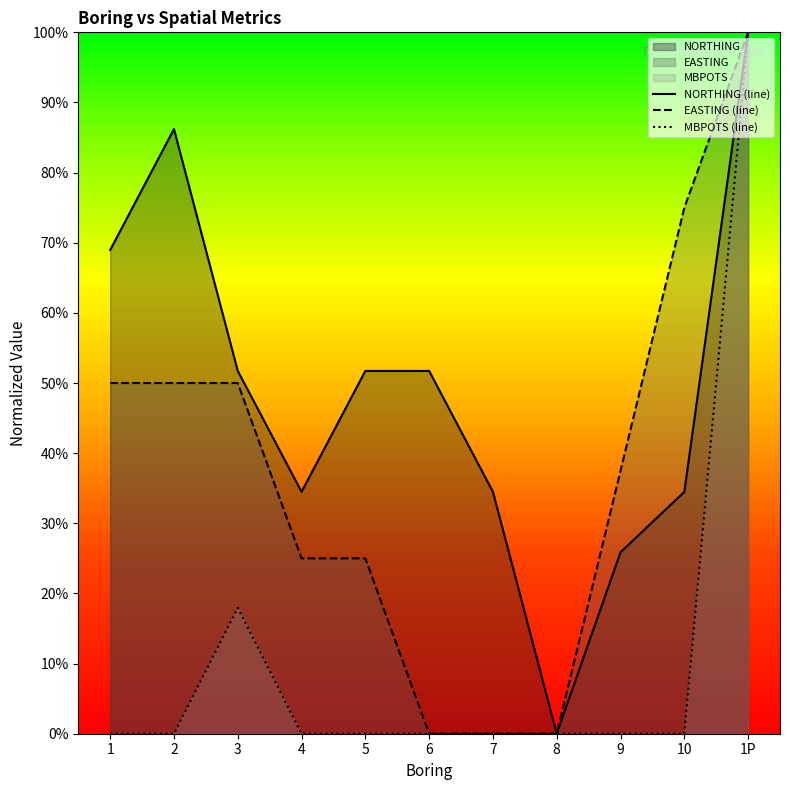

What is the sum of all EASTING (line) values?

4.1